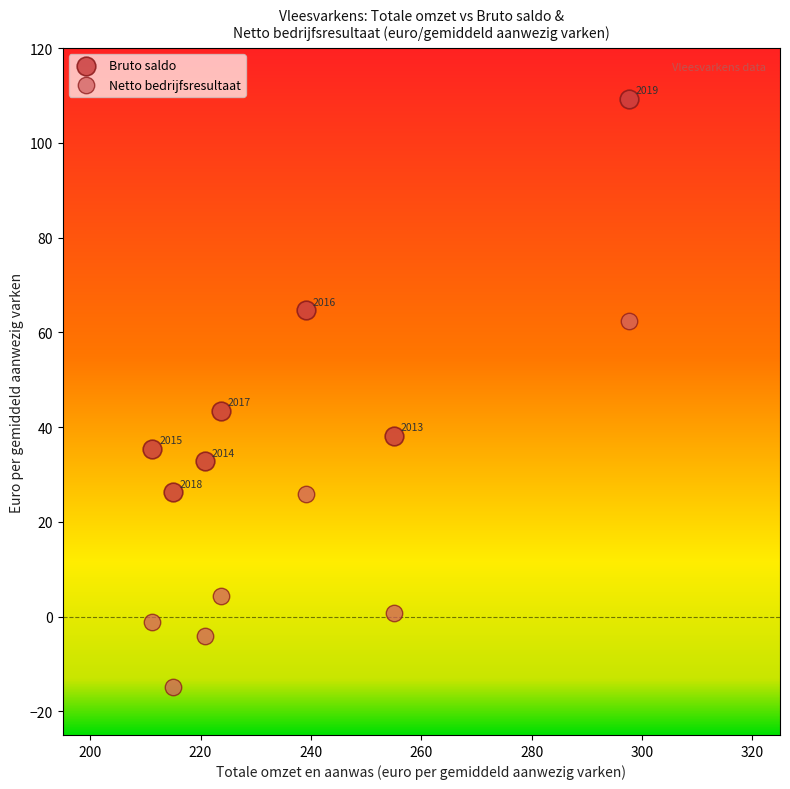

What are all the series names shown in the legend?

Bruto saldo, Netto bedrijfsresultaat